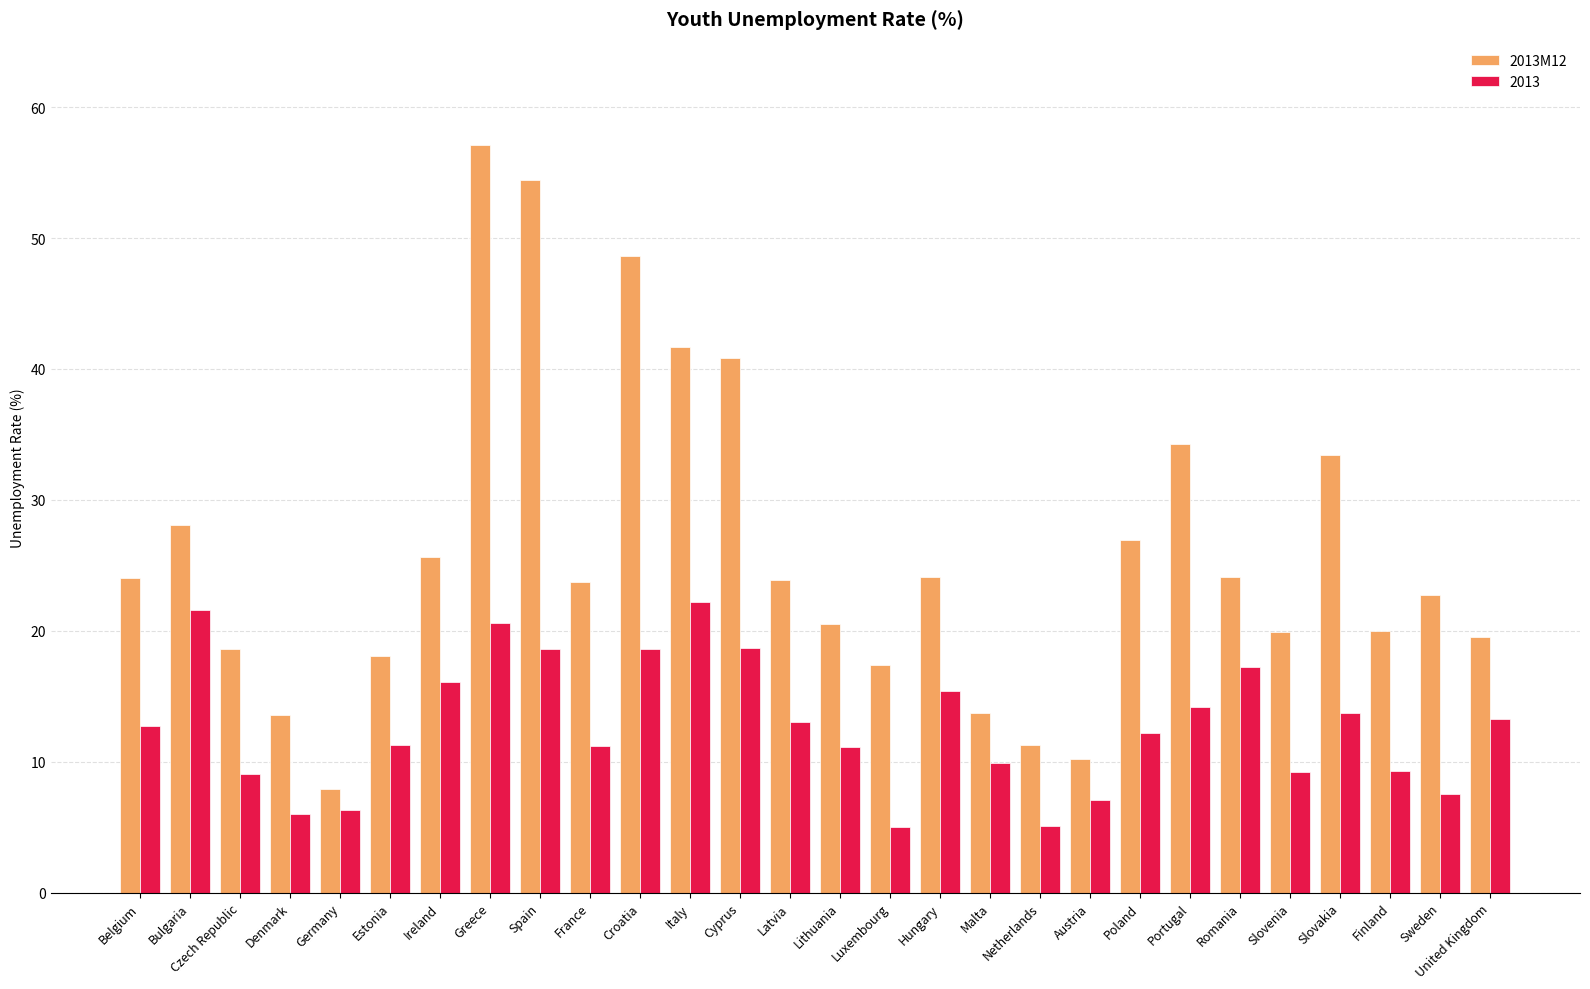

Which series has the widest spread of values?

2013M12